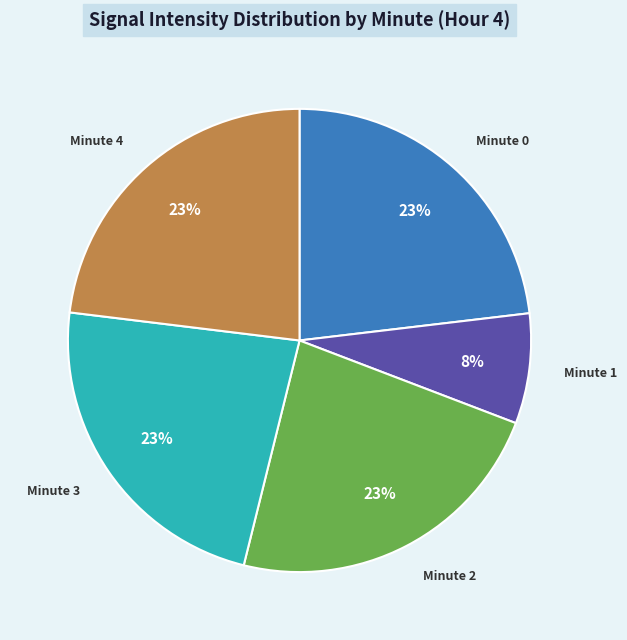

The Minute 2 slice represents 23% of the pie. True or false?

True